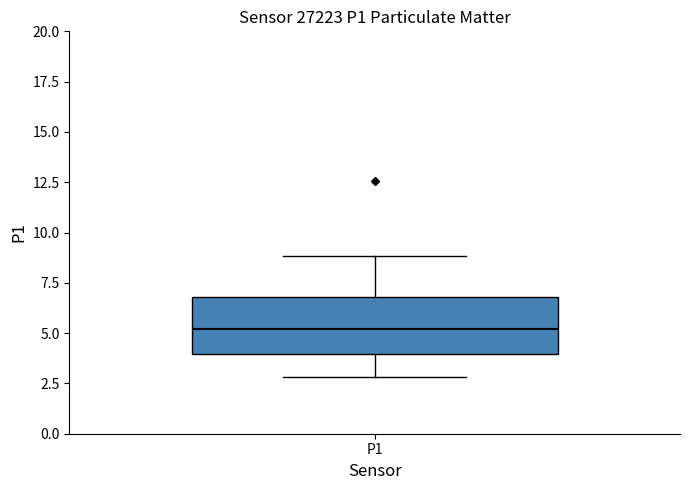

Where does the median line of the box for P1 sit on the y-axis? The values are not printed on the chart, so give them approximately, as read against the axis.

5